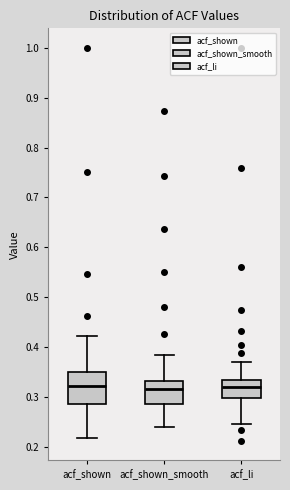

Which box is the tallest, from its lower edge to its upper edge?

acf_shown